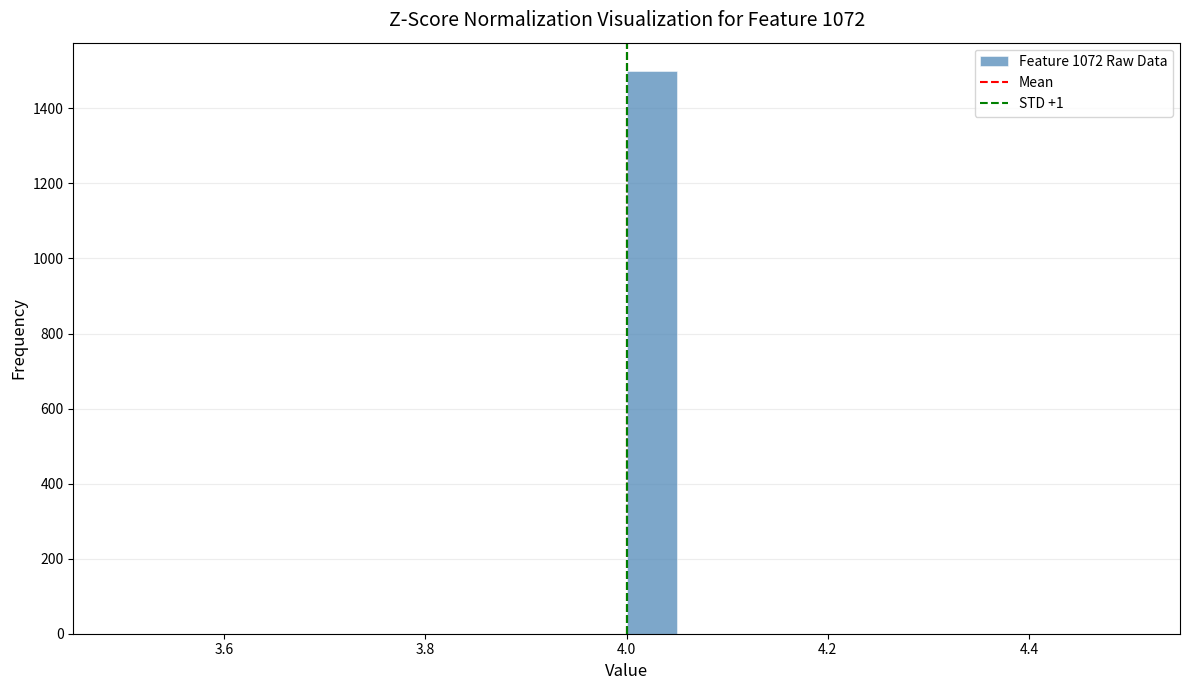

Read against the x-axis, roughly where is the centre of the tallest bar?

4.02